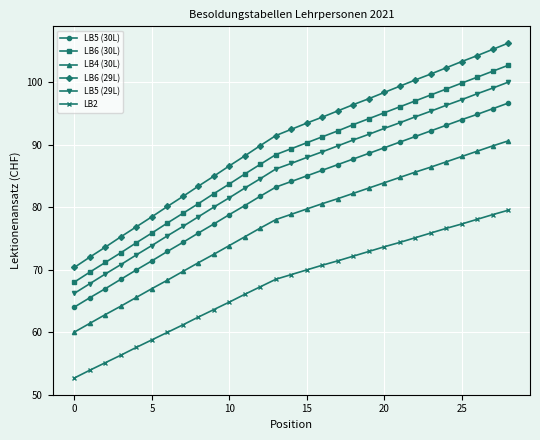

How many data points in LB2 are above 69?

15